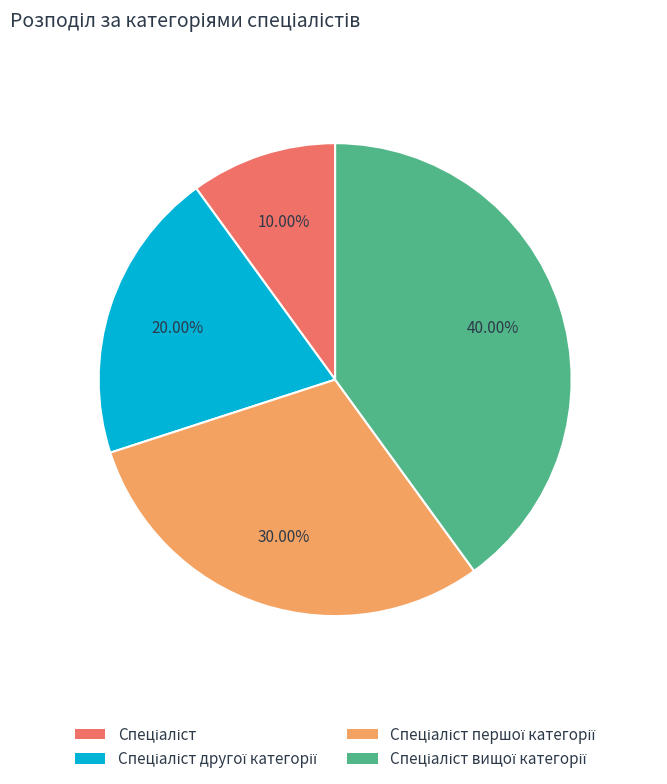

Is there any slice that represents more than half of the pie?

No